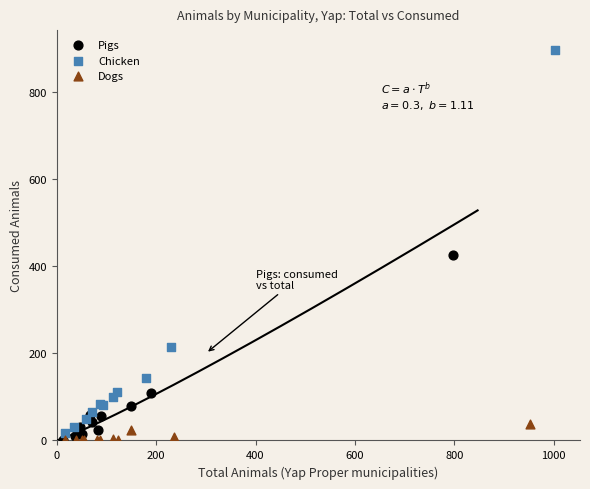

What are all the series names shown in the legend?

Pigs, Chicken, Dogs